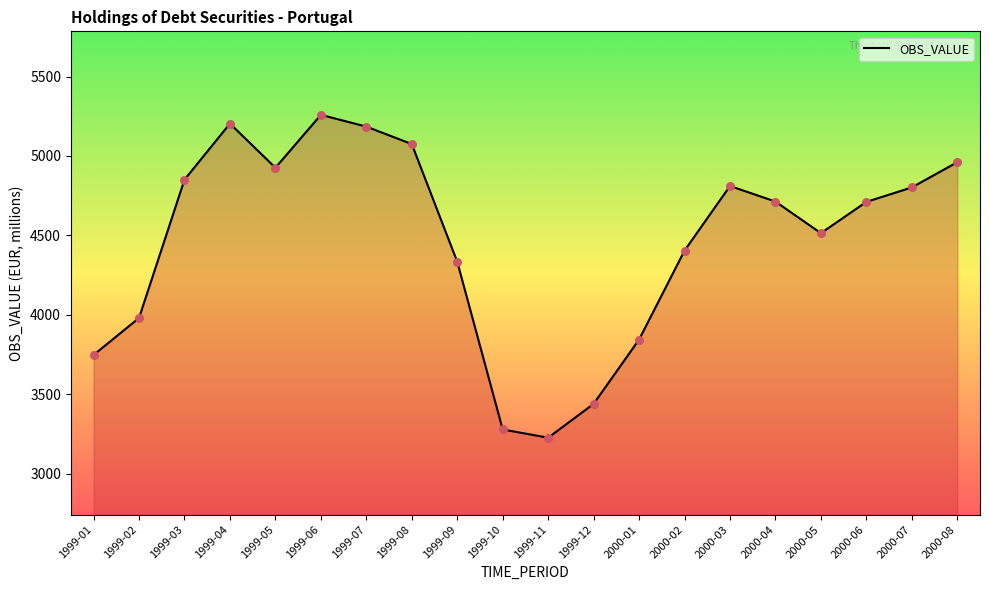

What is the change in value from 1999-07 to 2000-04?

-472